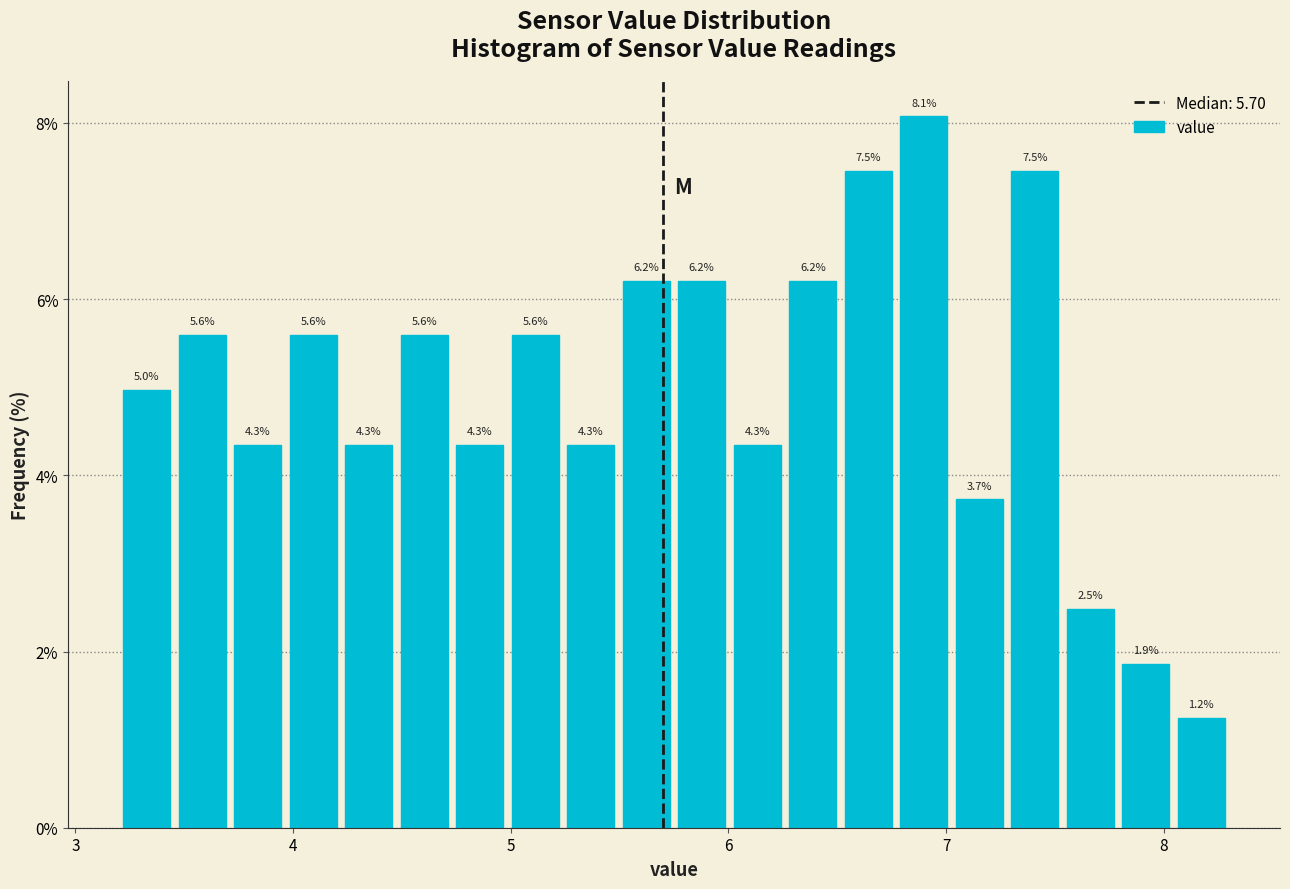

Read against the x-axis, roughly where is the centre of the tallest bar?

6.9